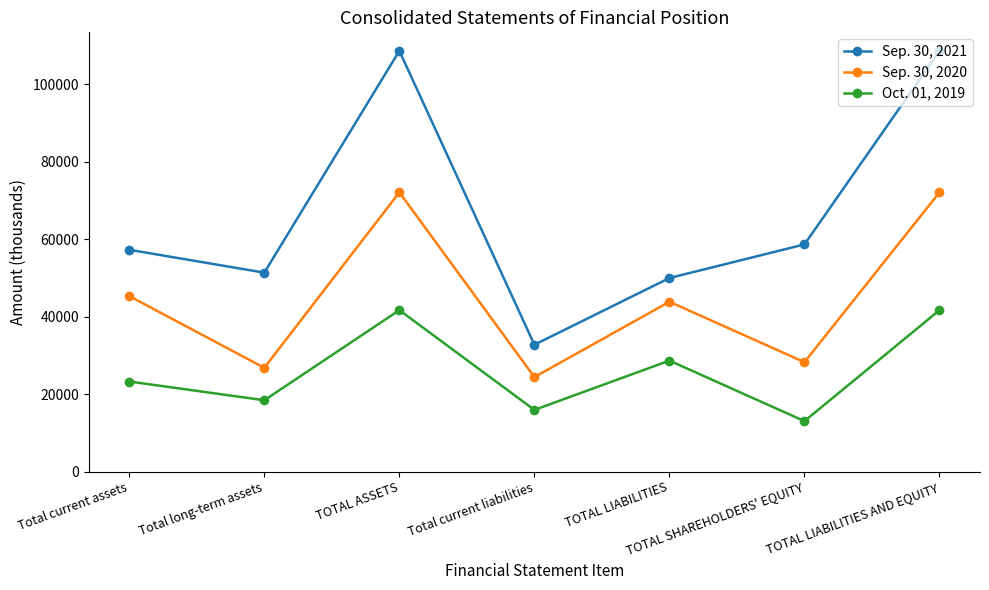

Reading left to right, what are all the values shown in this chart?

Sep. 30, 2021: 57233	51340	108573	32737	49951	58622	108573
Sep. 30, 2020: 45283	26782	72065	24385	43830	28235	72065
Oct. 01, 2019: 23247	18412	41659	15919	28636	13023	41659